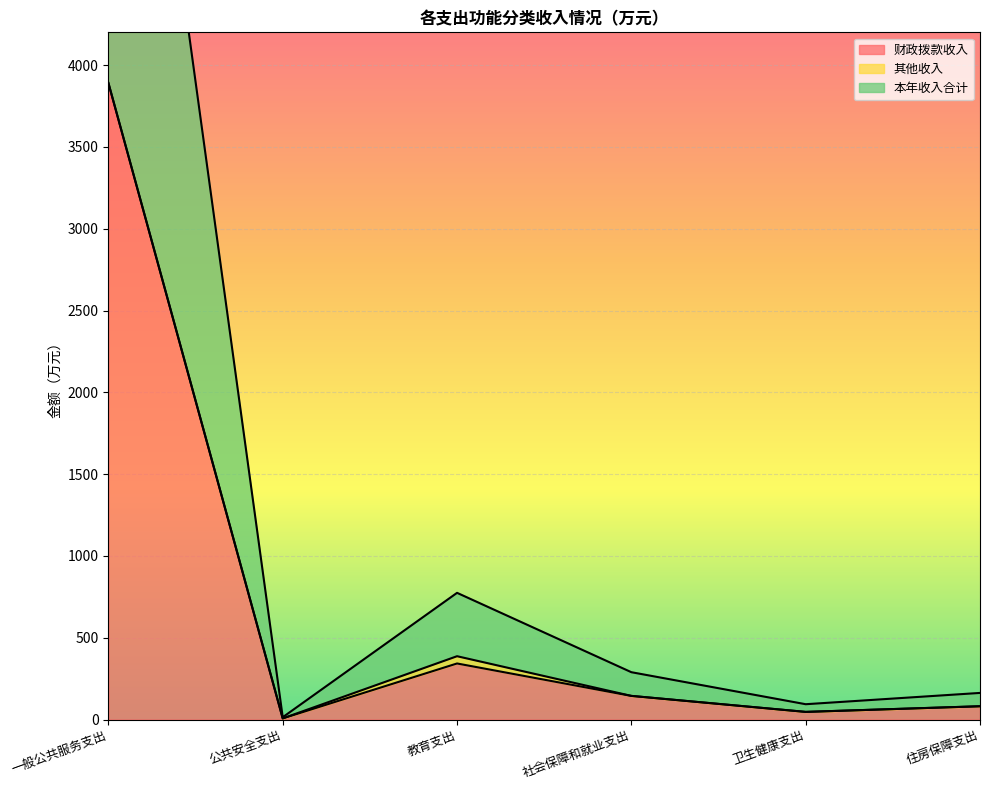

True or false: 财政拨款收入 has a value of 144.8 at 社会保障和就业支出.

True